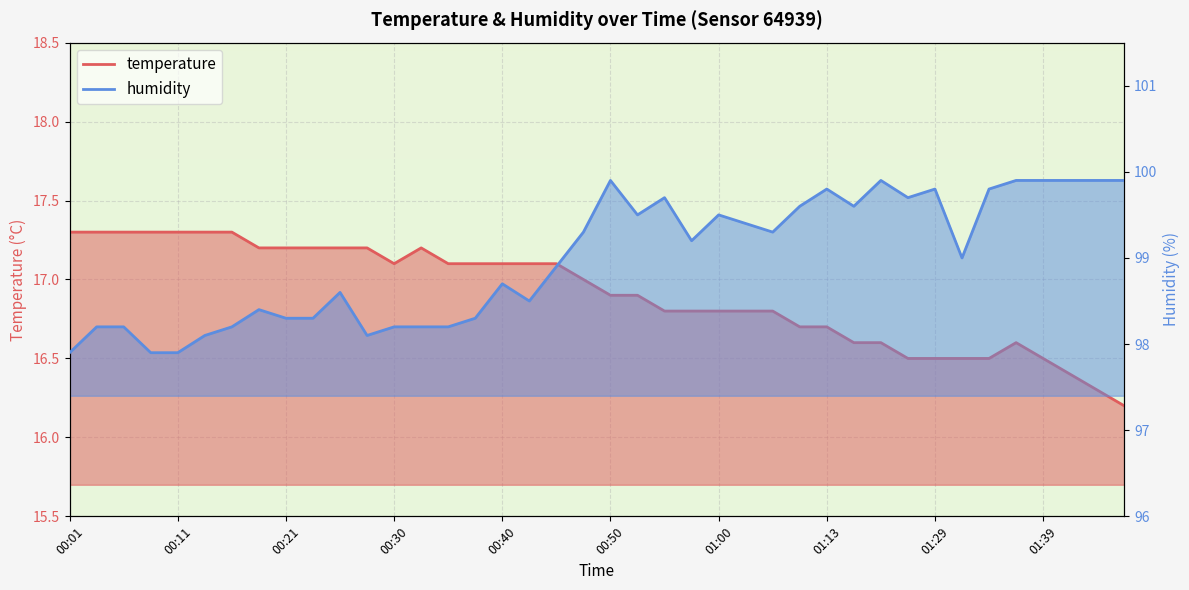

How many interior local peaks does the temperature series have?

2